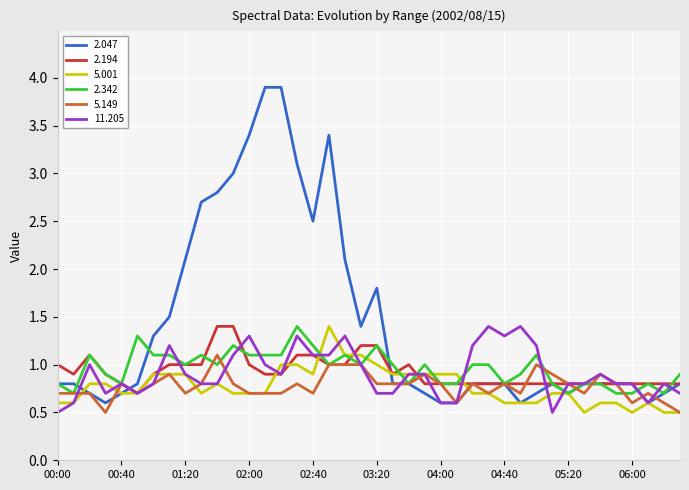

Which series has the largest range (max minus min)?

2.047